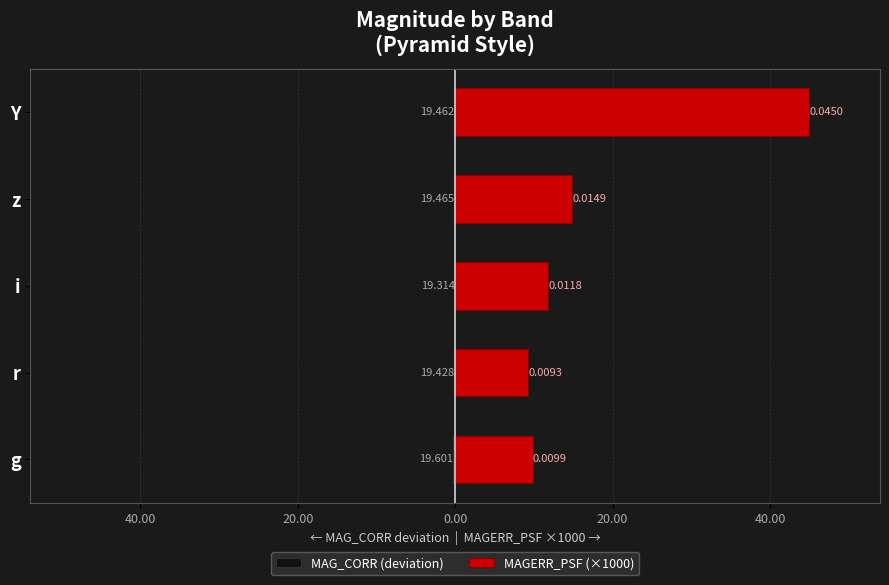

List the series in order of their overall mean, lowest first.

MAG_CORR (deviation), MAGERR_PSF (×1000)